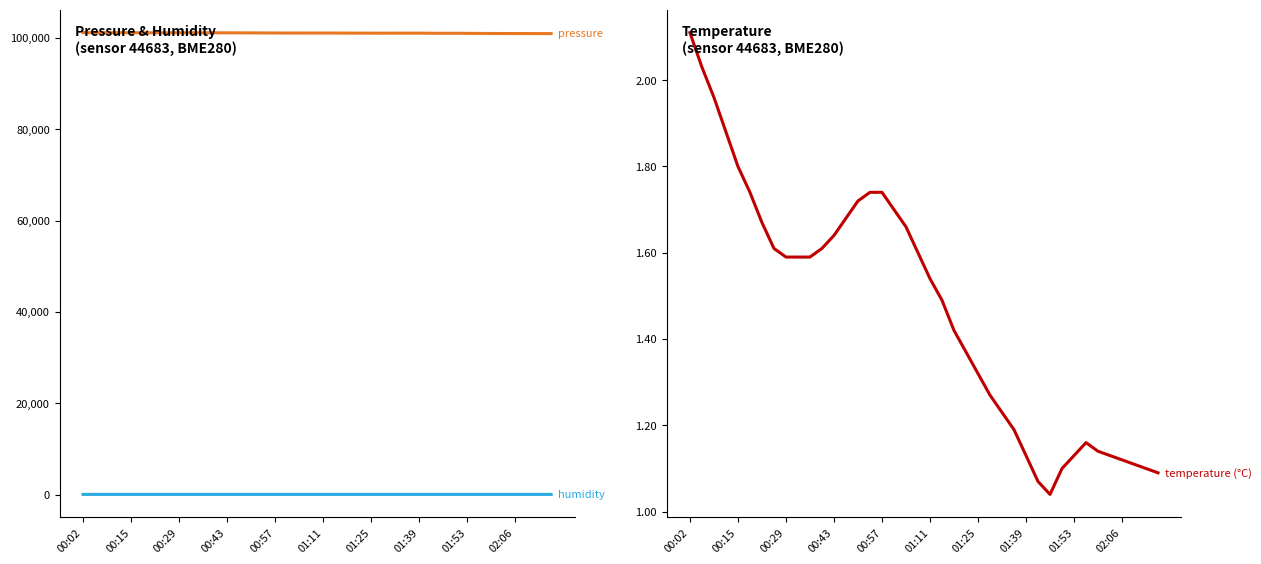

In temperature, how many points are lower than both neighbors (excluding endpoints)?

1